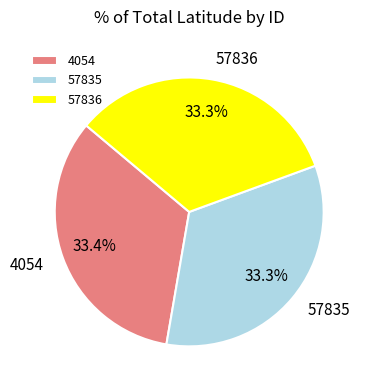

Combined, do 4054 and 57836 account for over 50%?

Yes